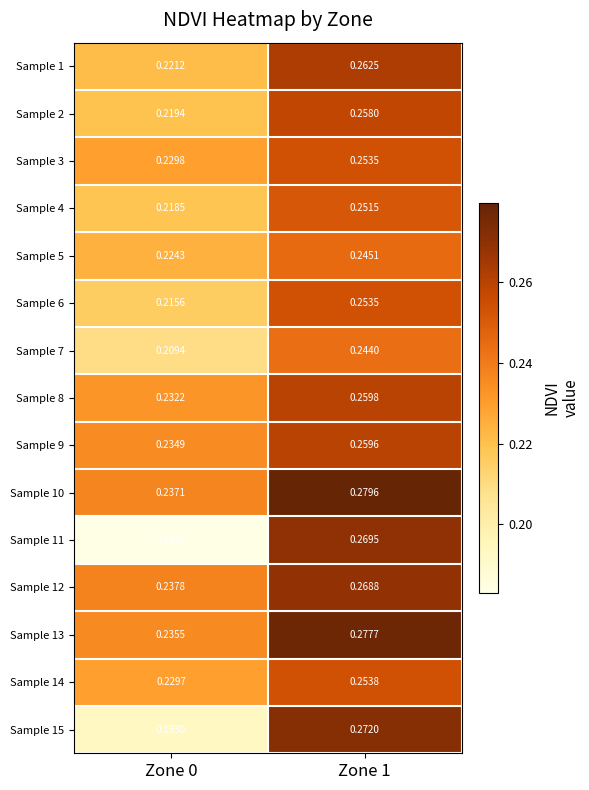

Is the value of Sample 15 at Zone 1 greater than the value of Sample 6 at Zone 1?

Yes